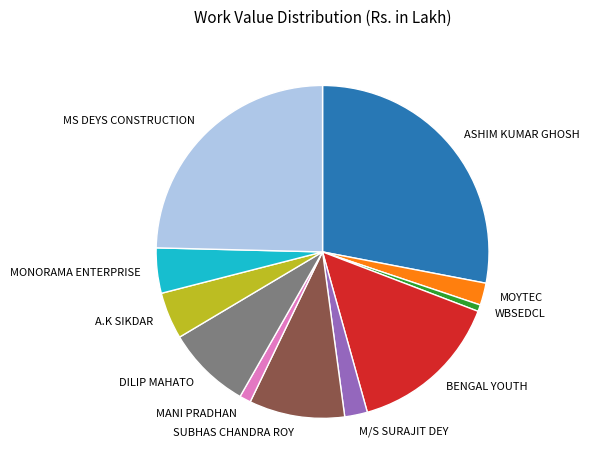

Combined, do SUBHAS CHANDRA ROY and MONORAMA ENTERPRISE account for over 50%?

No